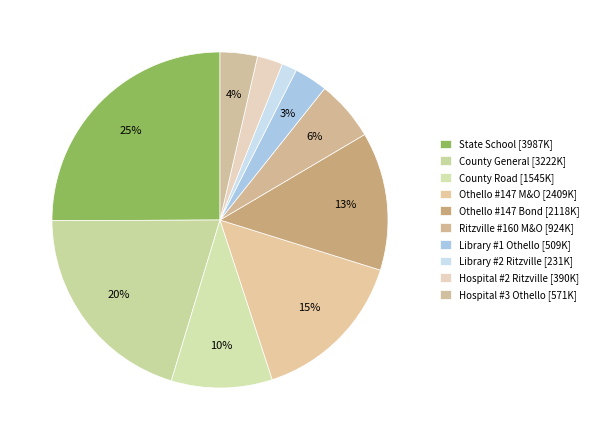

What is the ratio of the value at County Road to the value at Ritzville #160 M&O?

1.7